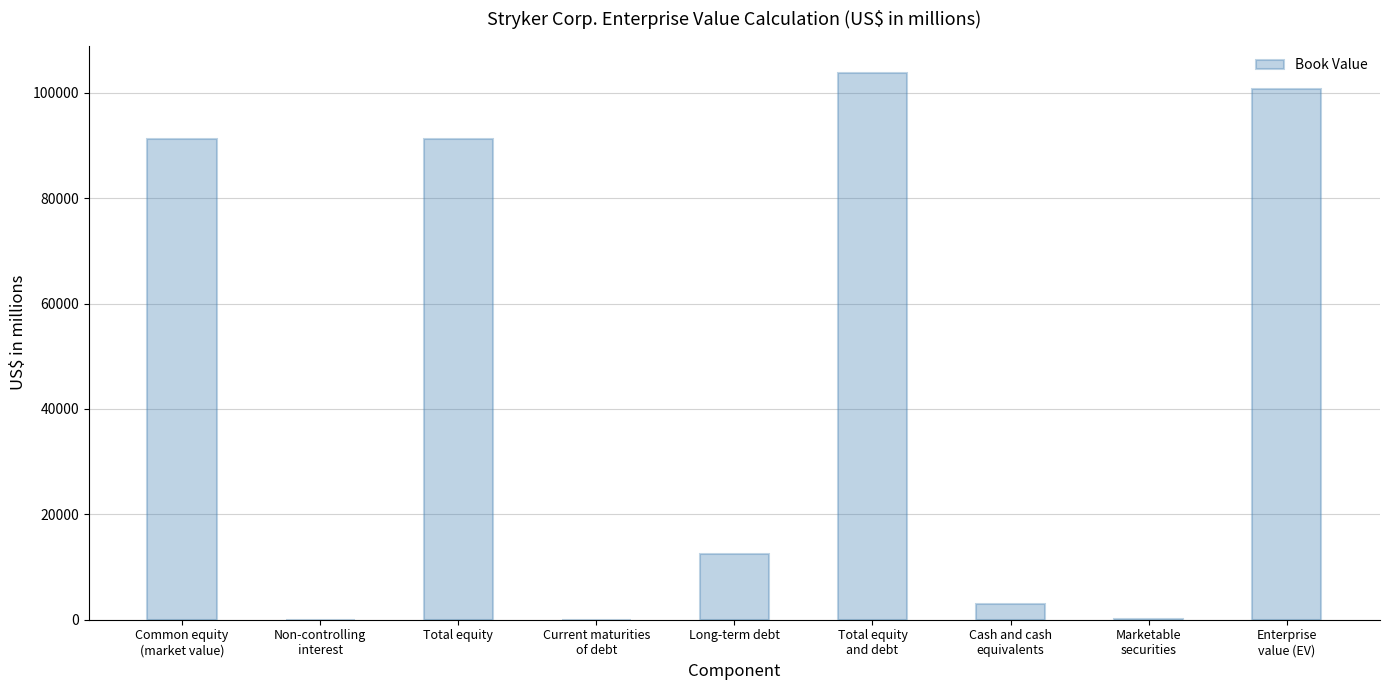

The chart shows a value of 103712 at Total equity
and debt. True or false?

True